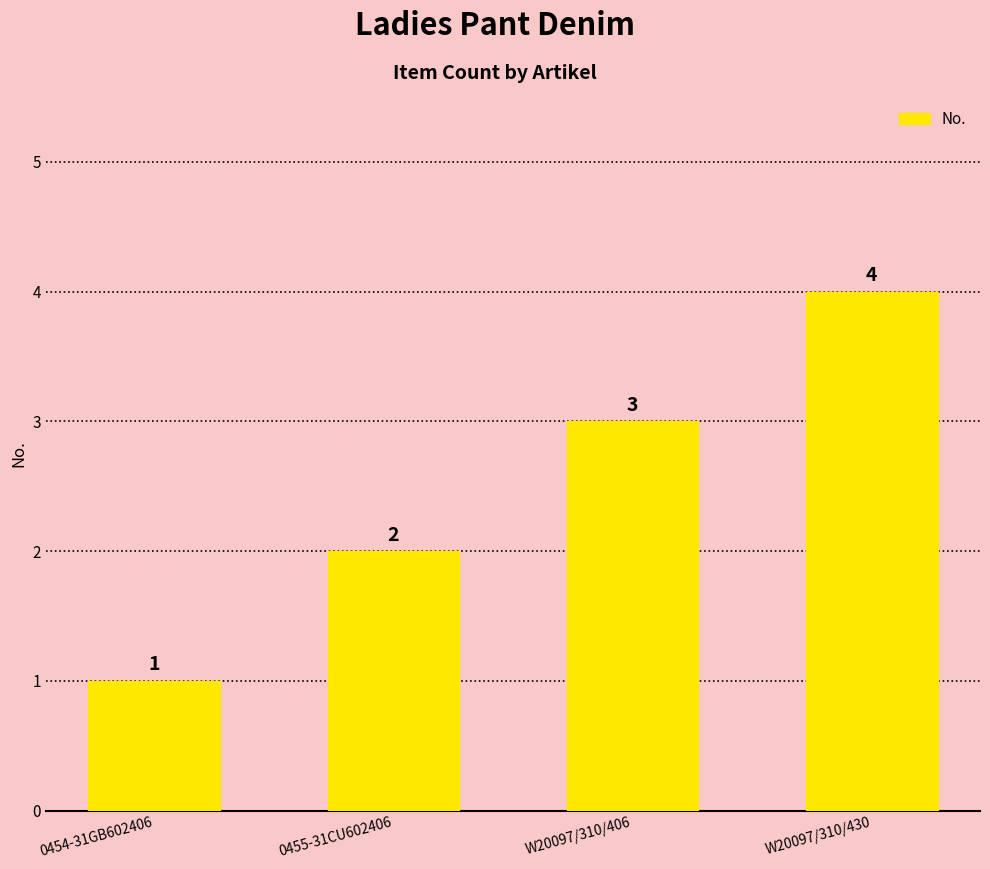

What is the difference between the values at 0454-31GB602406 and 0455-31CU602406?

1